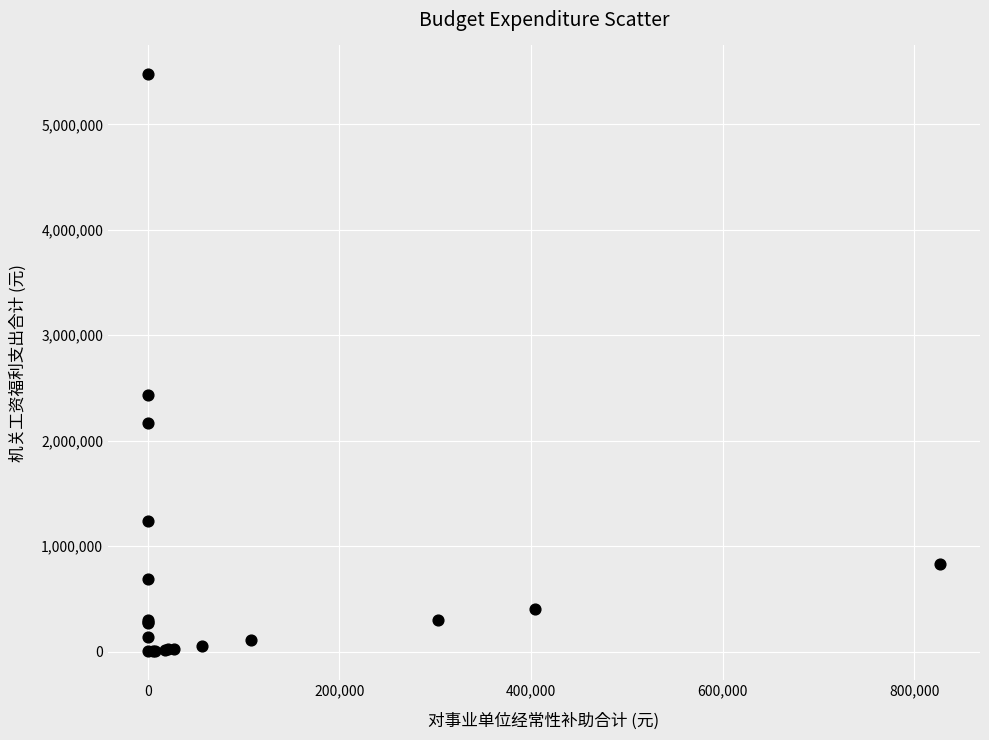

What Y value in the scatter plot is closest to 2739906?

2434774.8